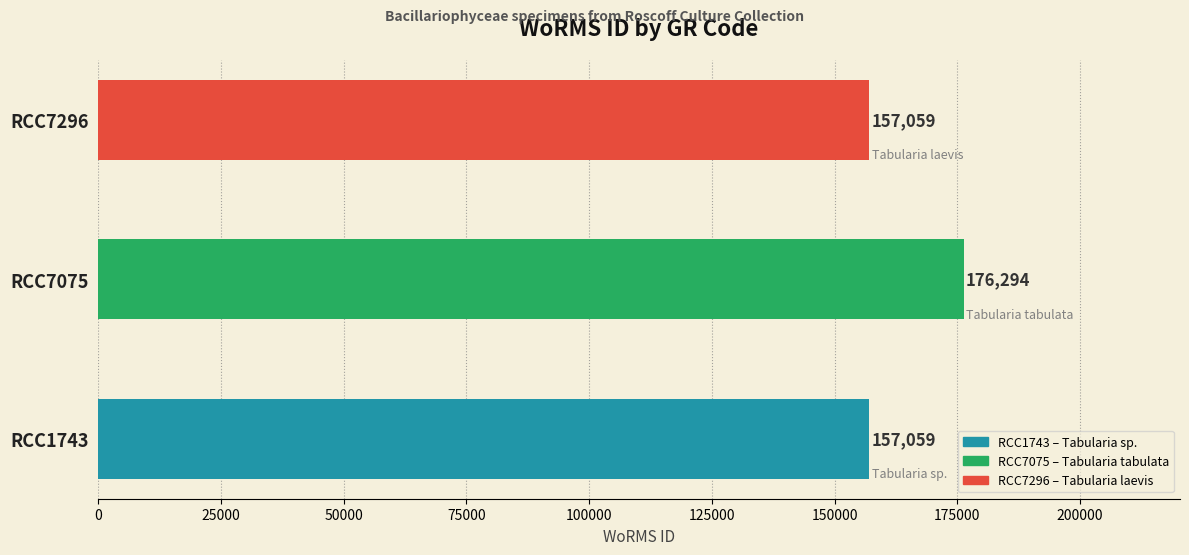

Count the values in the range 157059 to 176294.

3